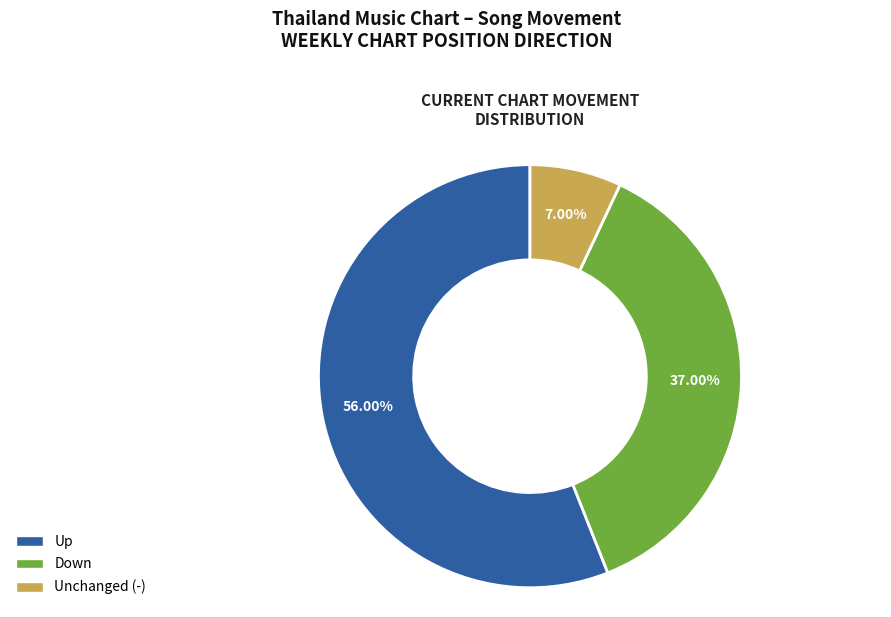

Is there any slice that represents more than half of the pie?

Yes